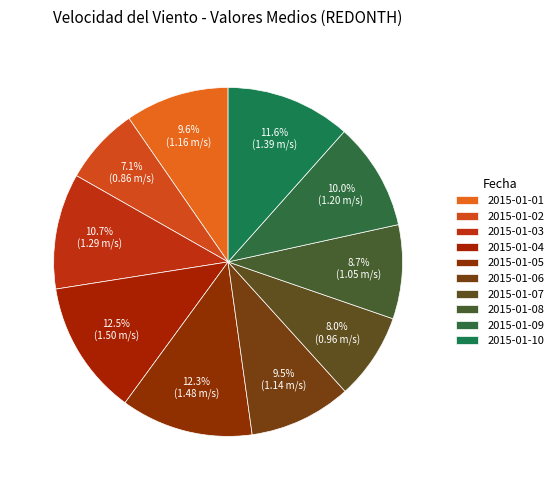

How many segments does this pie chart have?

10